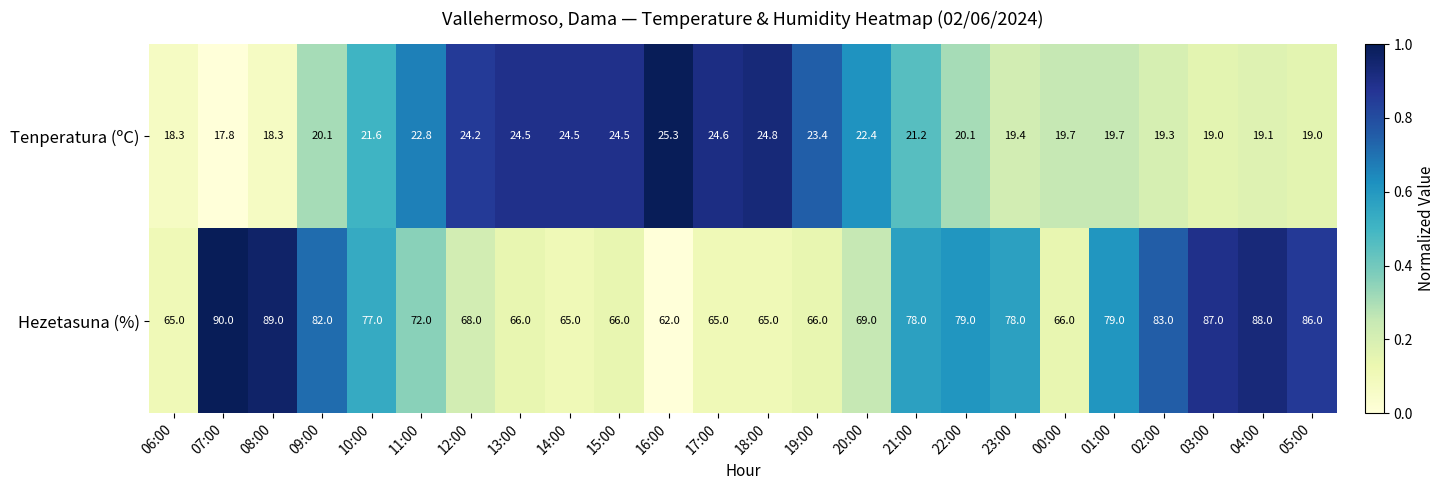

Where is Tenperatura (ºC) nearest to the value 21?

21:00